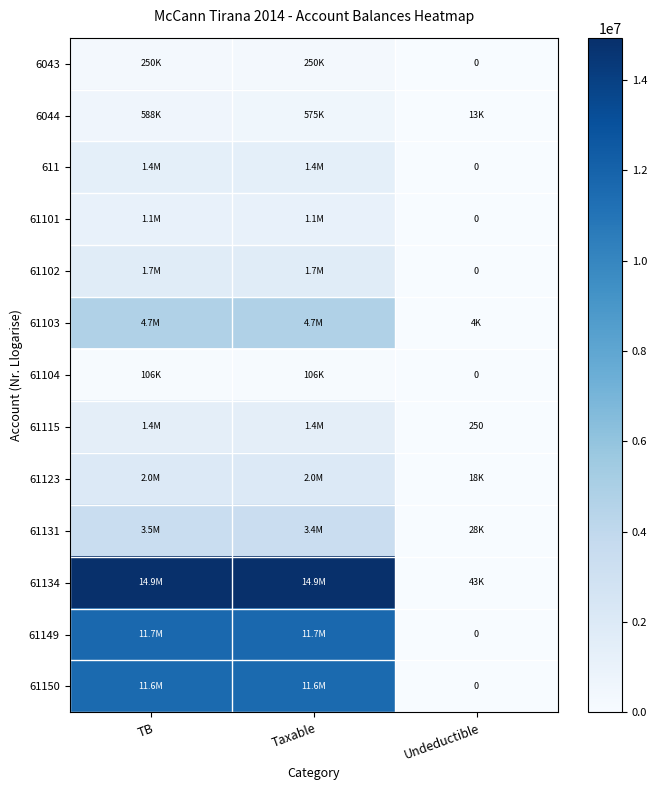

List the labels in order of 61101 value, largest first.

TB, Taxable, Undeductible